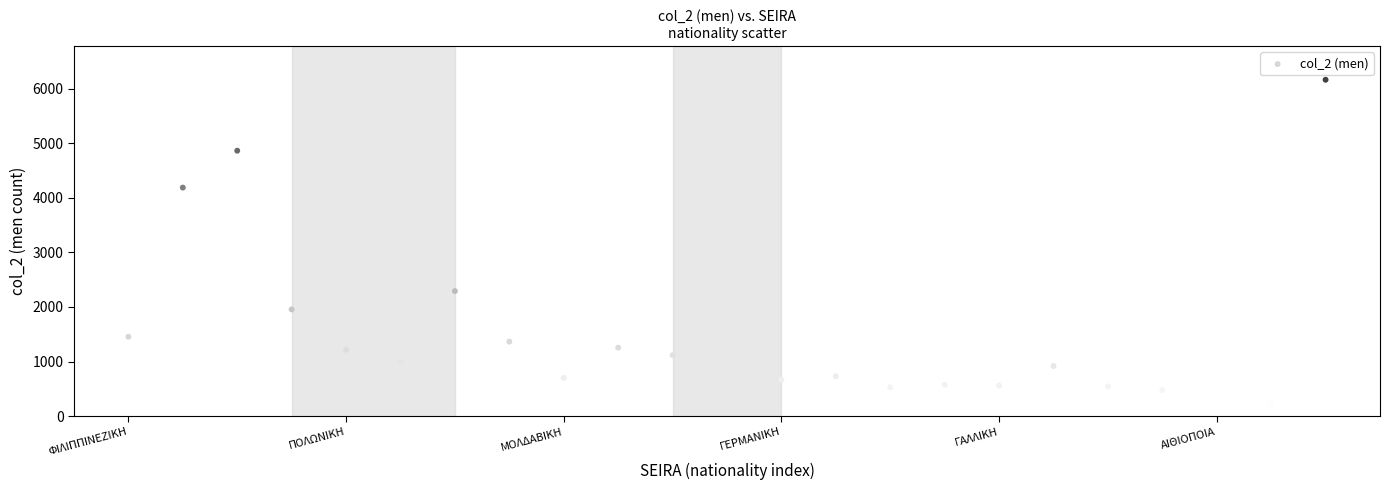

What is the range of Y values (max minus min)?

5999